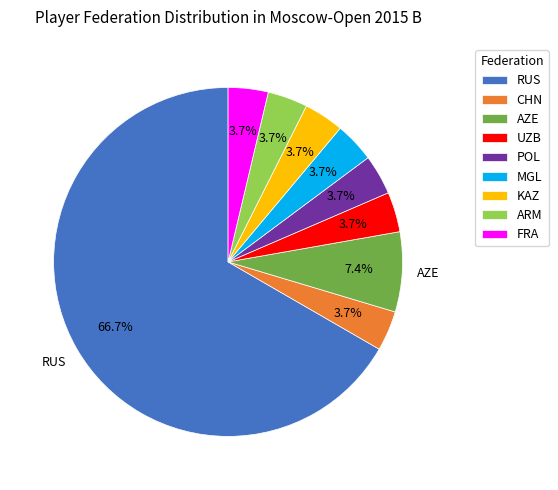

Does any single category account for the majority?

Yes